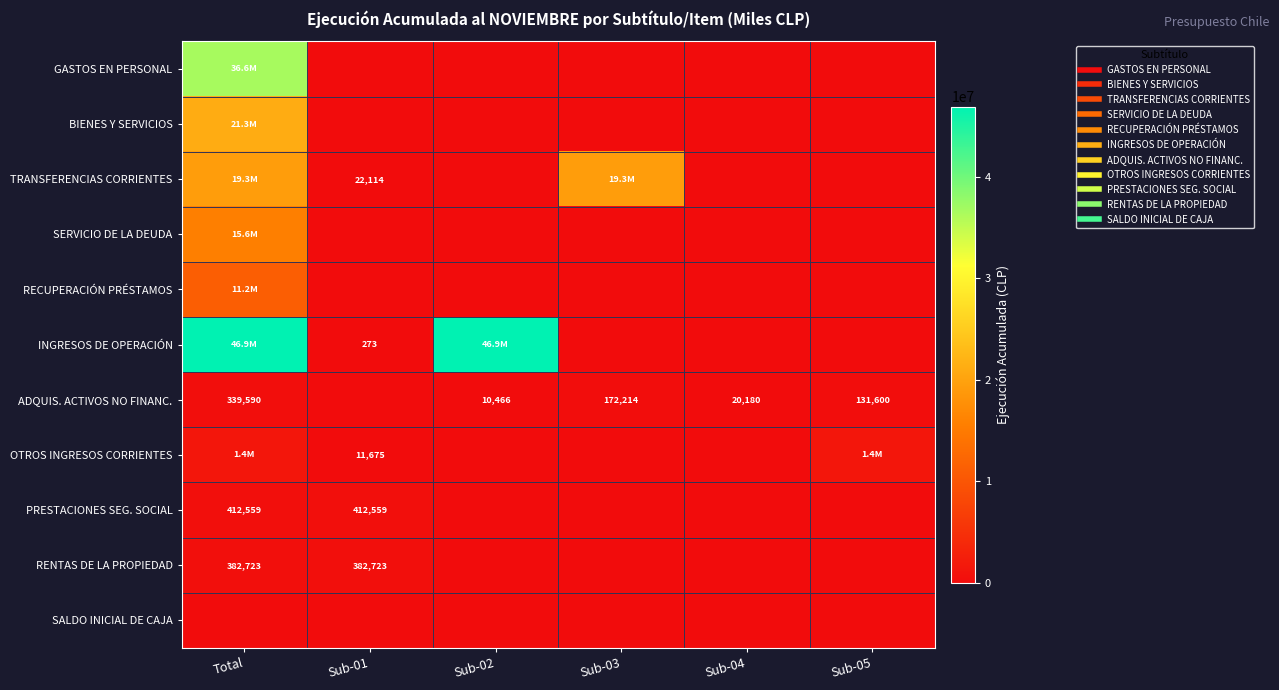

Is it true that BIENES Y SERVICIOS equals 8334675 at Sub-03?

False